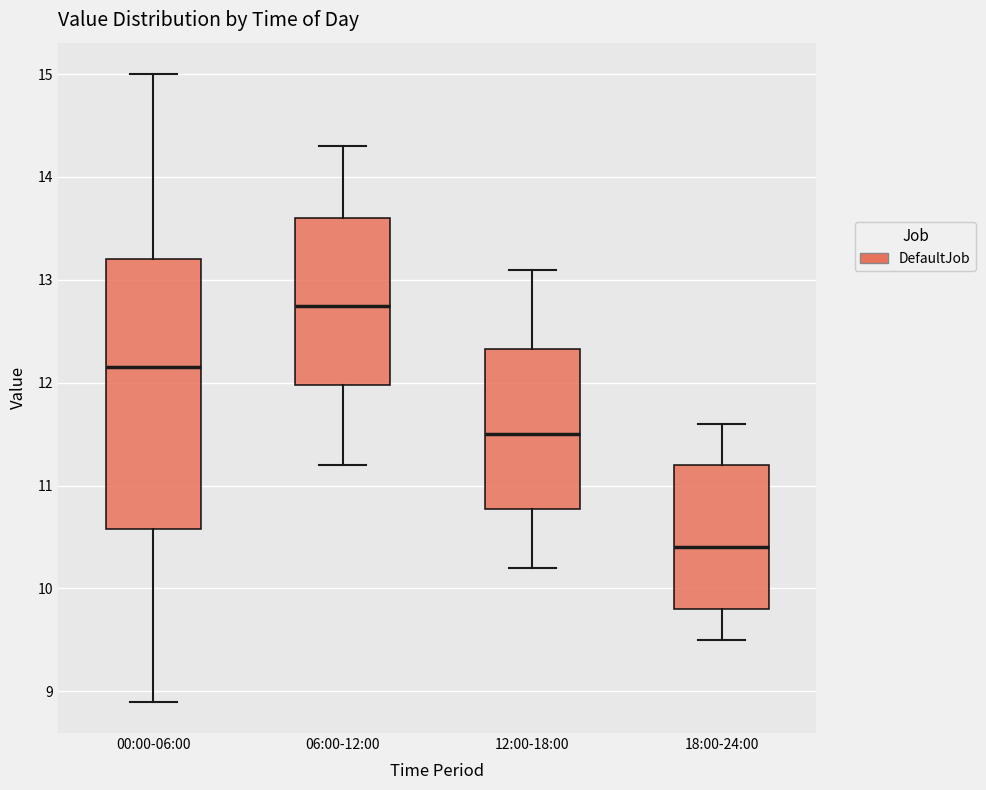

Where is the lower edge of the box for 06:00-12:00 on the y-axis? The values are not printed on the chart, so give them approximately, as read against the axis.

12.0